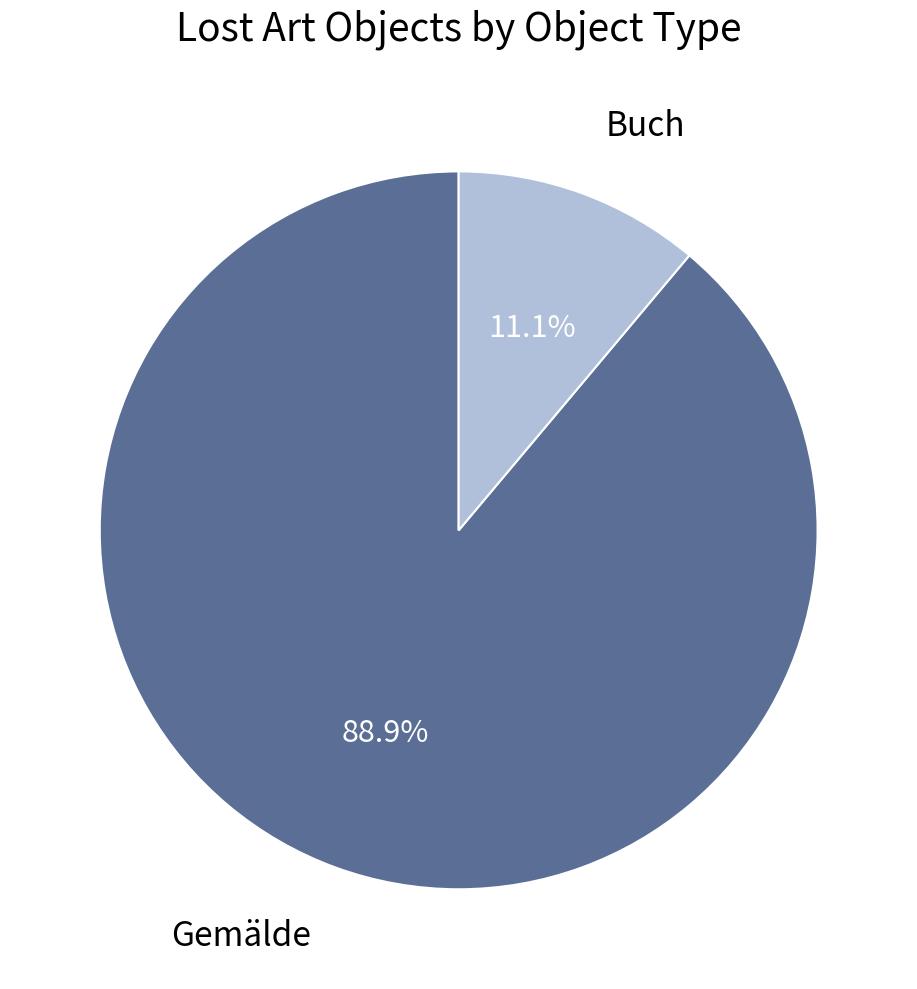

Count the number of slices in the pie.

2